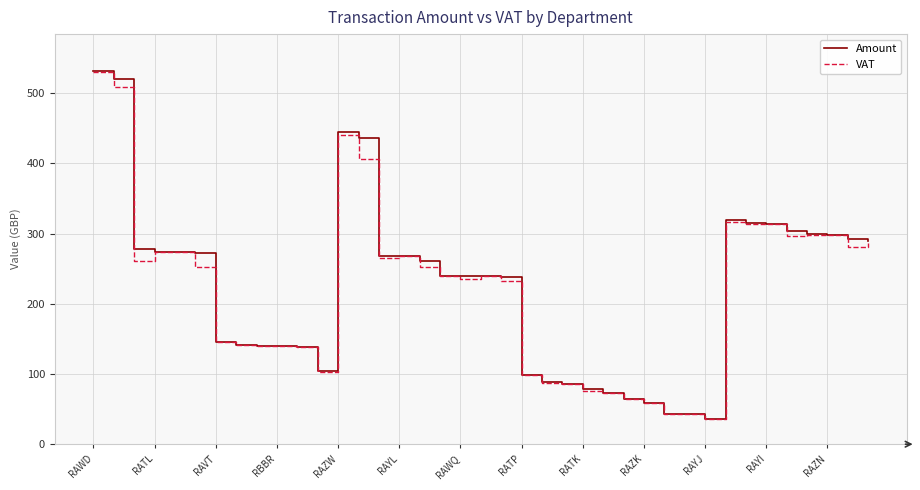

What is the sum of all Amount values?

8697.3